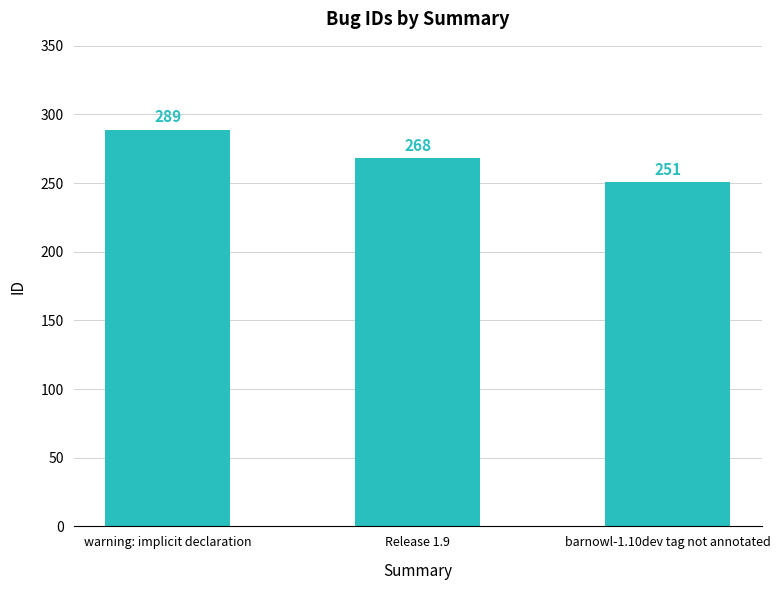

What is the change in value from warning: implicit declaration to barnowl-1.10dev tag not annotated?

-38